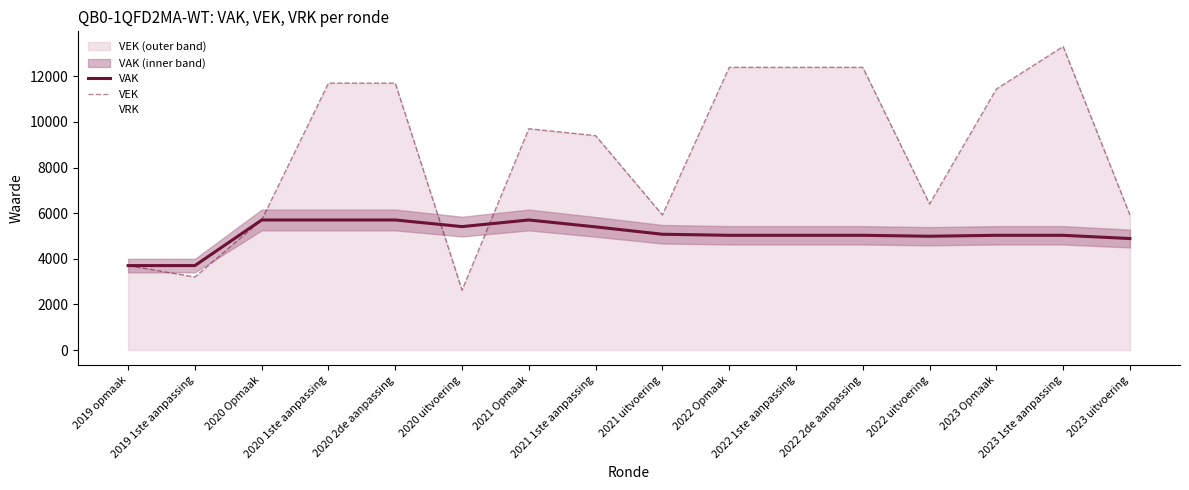

How many lines are shown in the chart?

2